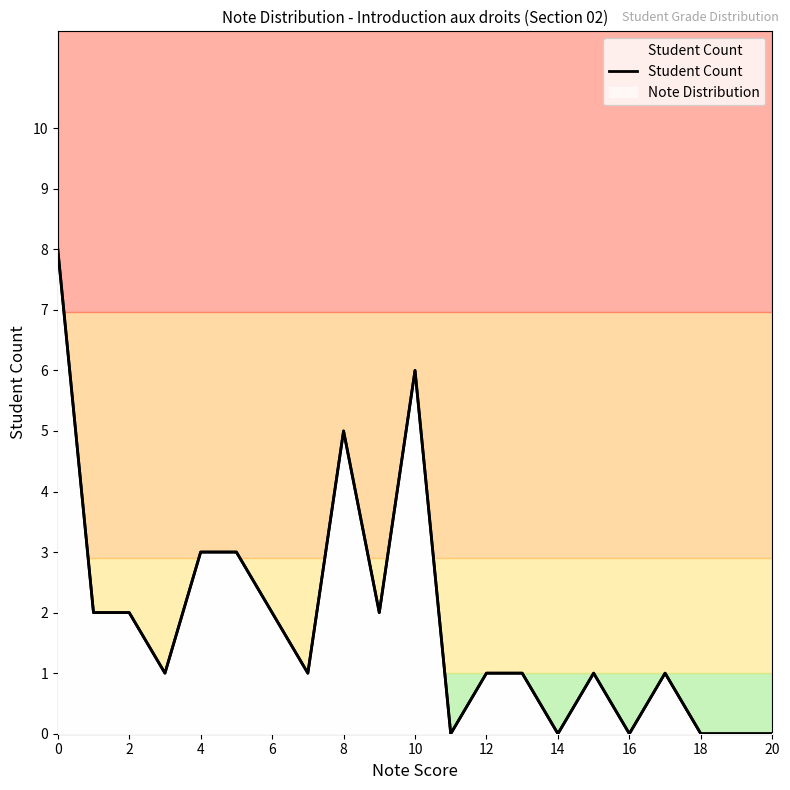

Is it true that the value at 18 is 0?

True